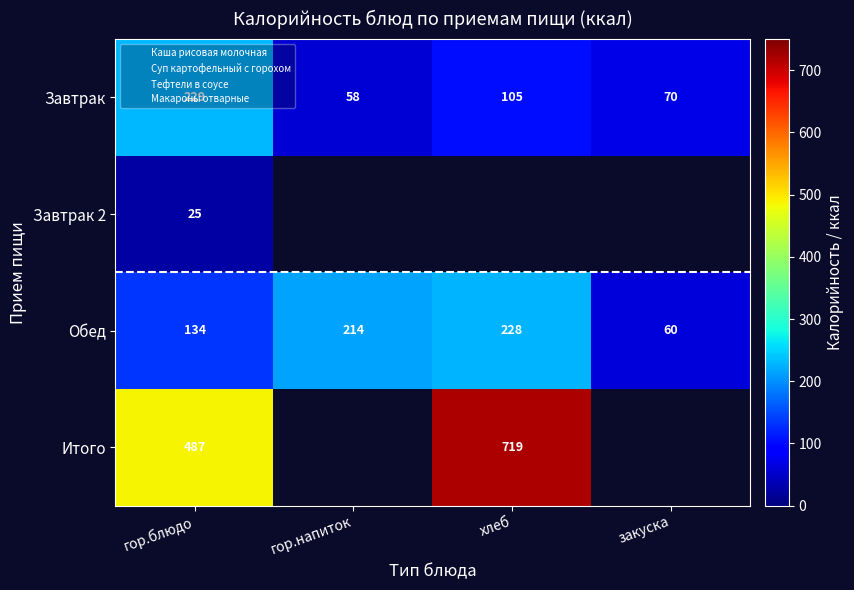

At which category does the chart reach its minimum across all series?

гор.блюдо